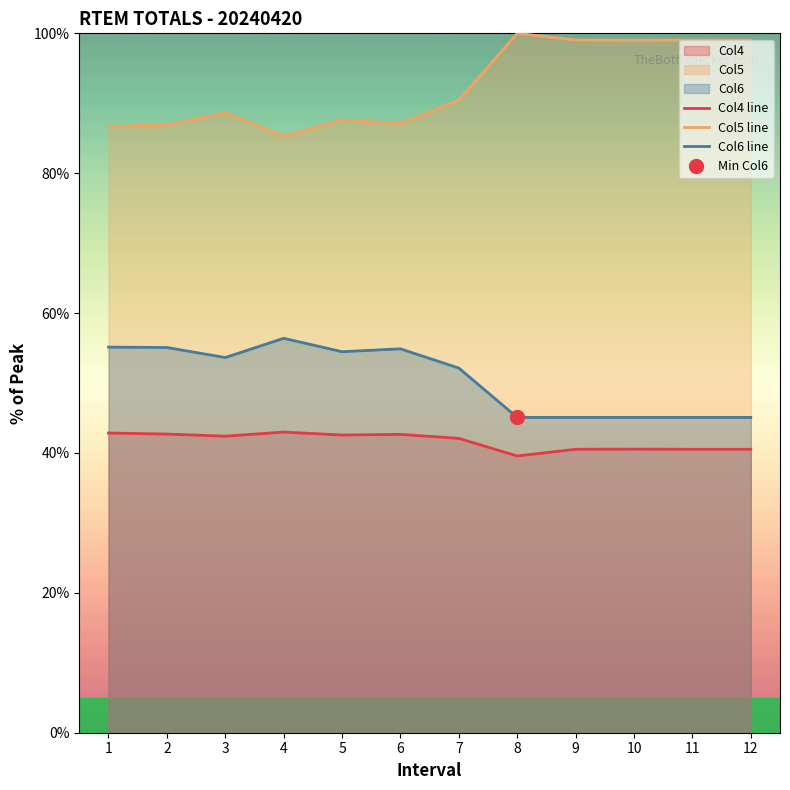

Reading left to right, what are all the values shown in this chart?

Col4: 1=42.9	2=42.7	3=42.4	4=43.0	5=42.6	6=42.7	7=42.1	8=39.6	9=40.5	10=40.6	11=40.5	12=40.5
Col5: 1=86.7	2=86.9	3=88.6	4=85.3	5=87.6	6=87.1	7=90.4	8=100.0	9=99.0	10=99.0	11=99.0	12=99.0
Col6: 1=55.1	2=55.1	3=53.6	4=56.4	5=54.5	6=54.9	7=52.1	8=45.1	9=45.1	10=45.1	11=45.1	12=45.1